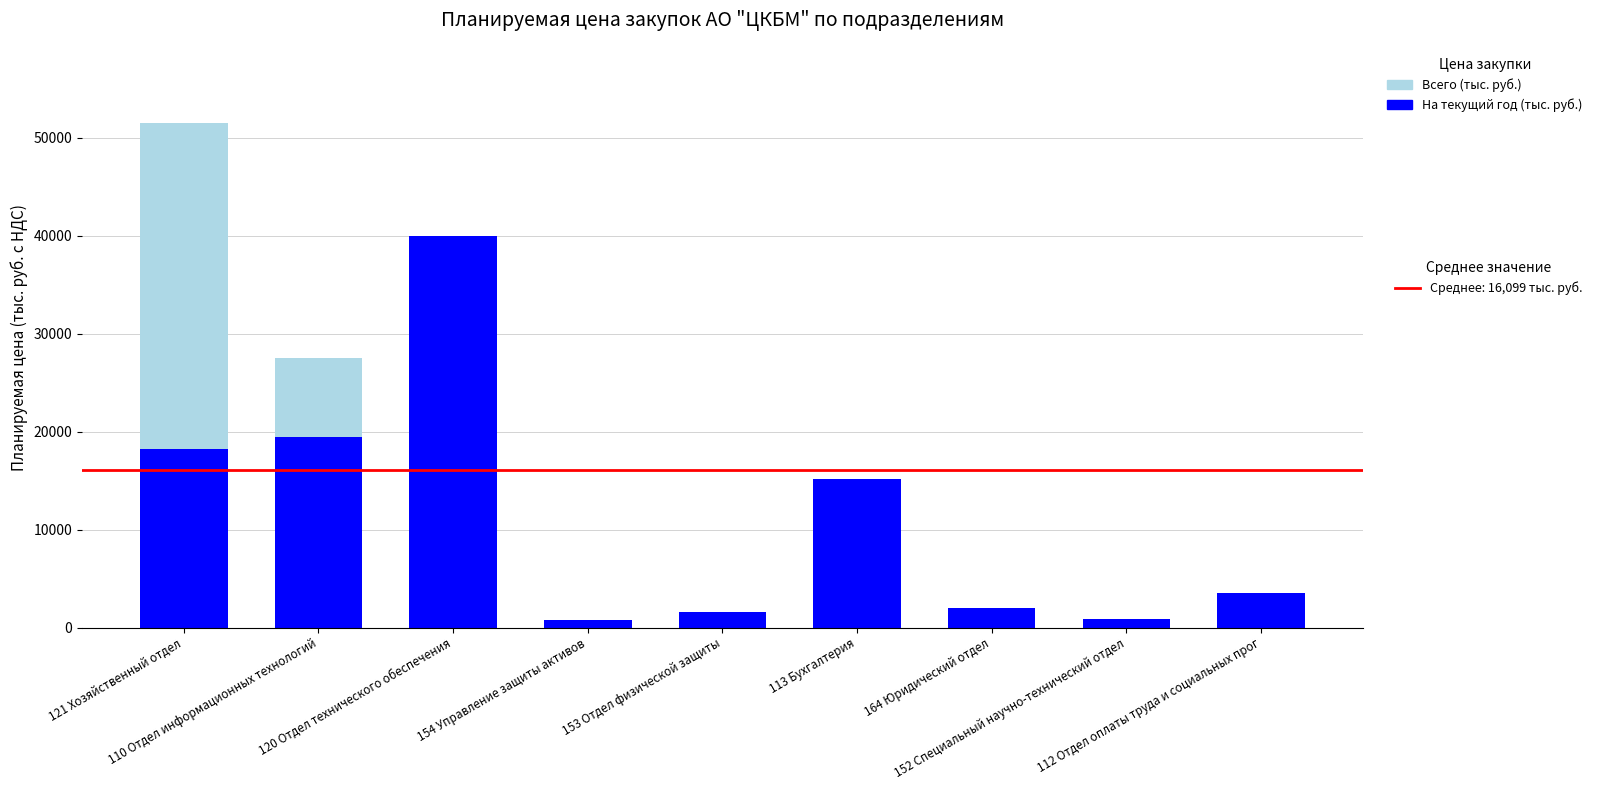

Does the chart contain stacked bars?

Yes